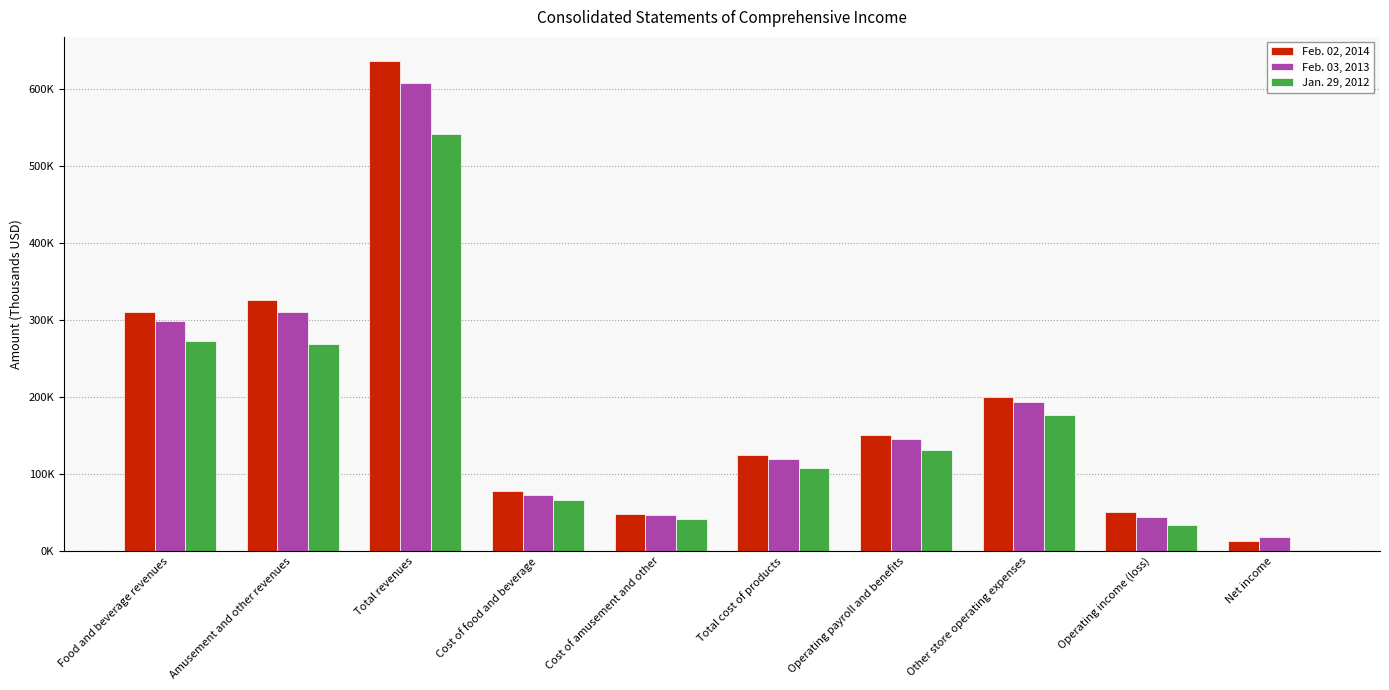

At which label does Feb. 03, 2013 first exceed 145571?

Food and beverage revenues